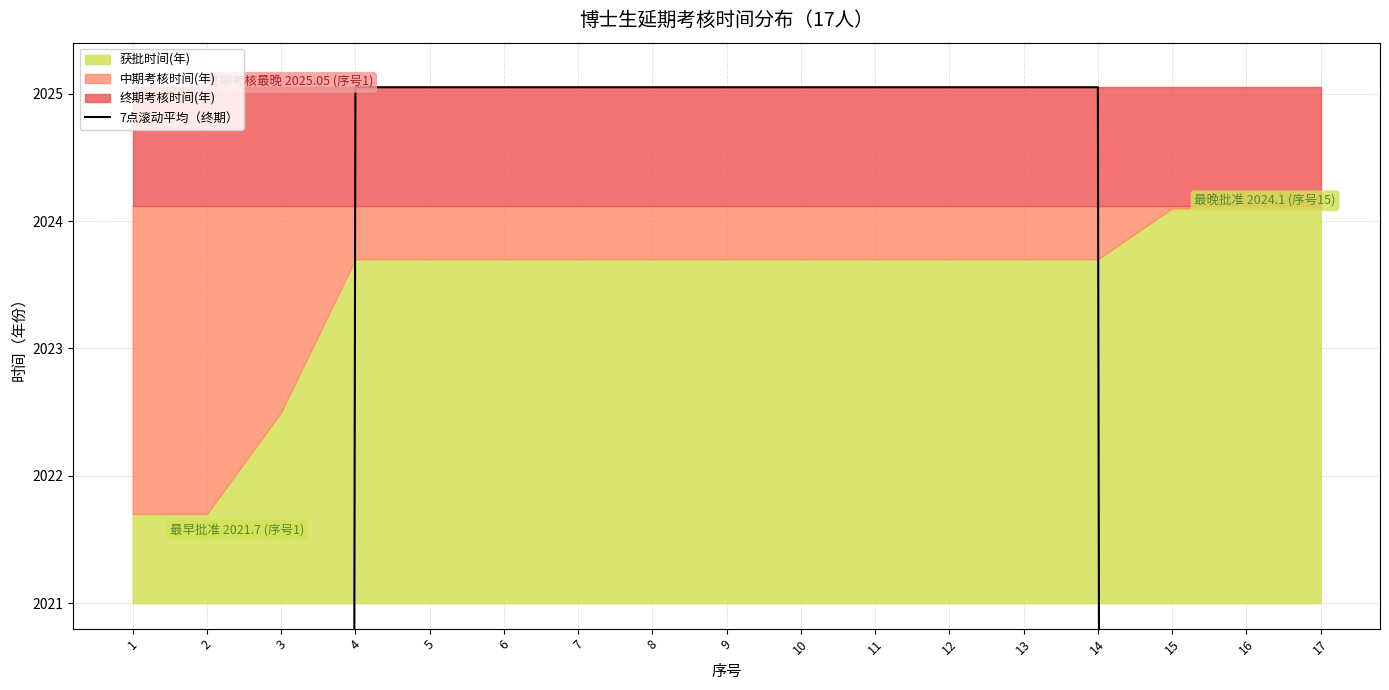

True or false: the data has more than 1 interior local peaks.

False